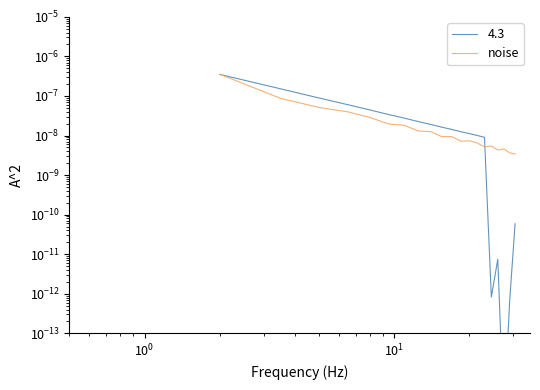

True or false: the data has more than 0 interior local peaks.

True